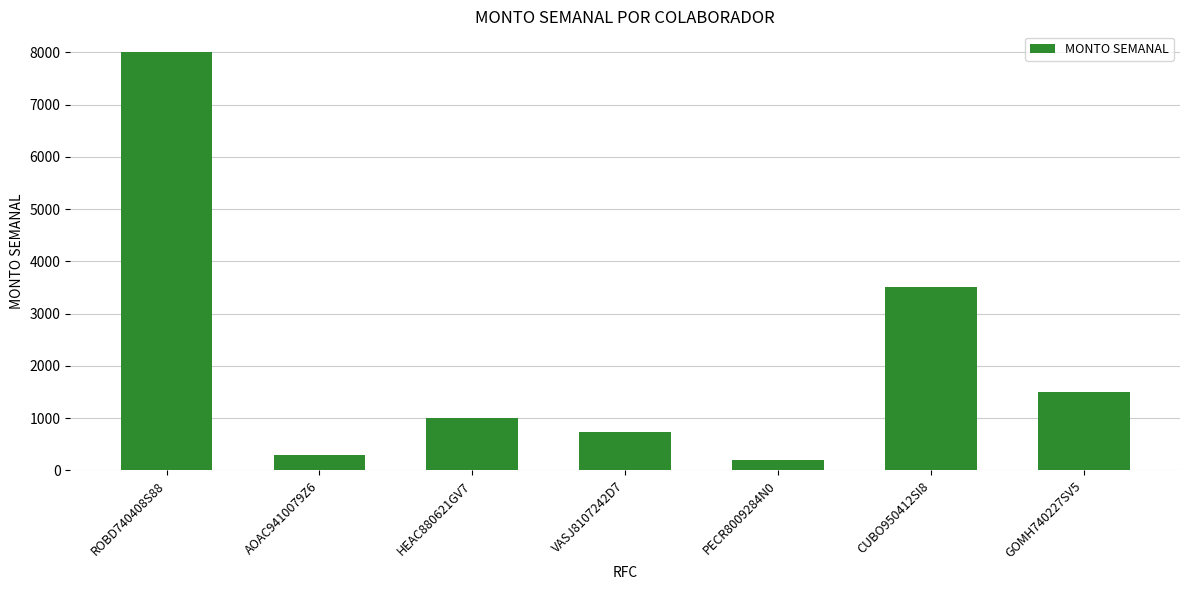

List the labels in order of value, smallest first.

PECR8009284N0, AOAC9410079Z6, VASJ8107242D7, HEAC880621GV7, GOMH740227SV5, CUBO950412SI8, ROBD740408S88